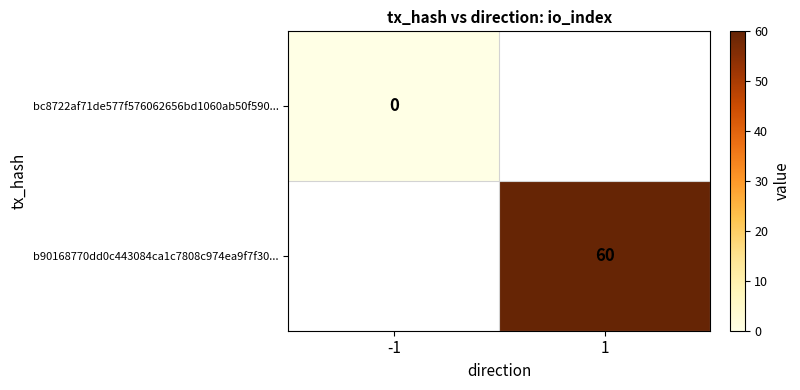

Is the value of bc8722af71de577f576062656bd1060ab50f590... at -1 greater than the value of b90168770dd0c443084ca1c7808c974ea9f7f30... at 1?

No